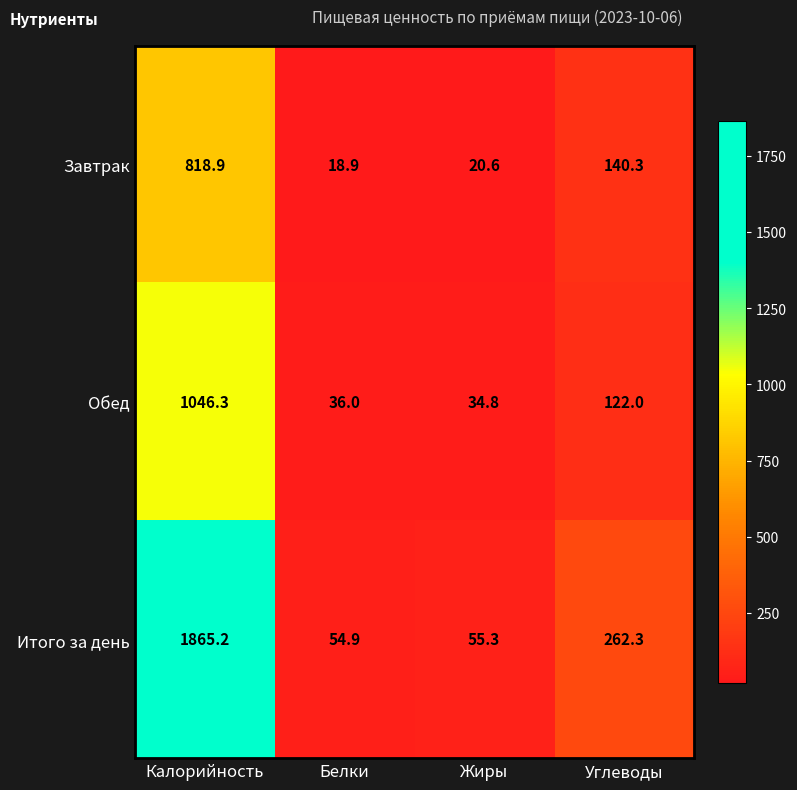

Which series has the widest spread of values?

Итого за день